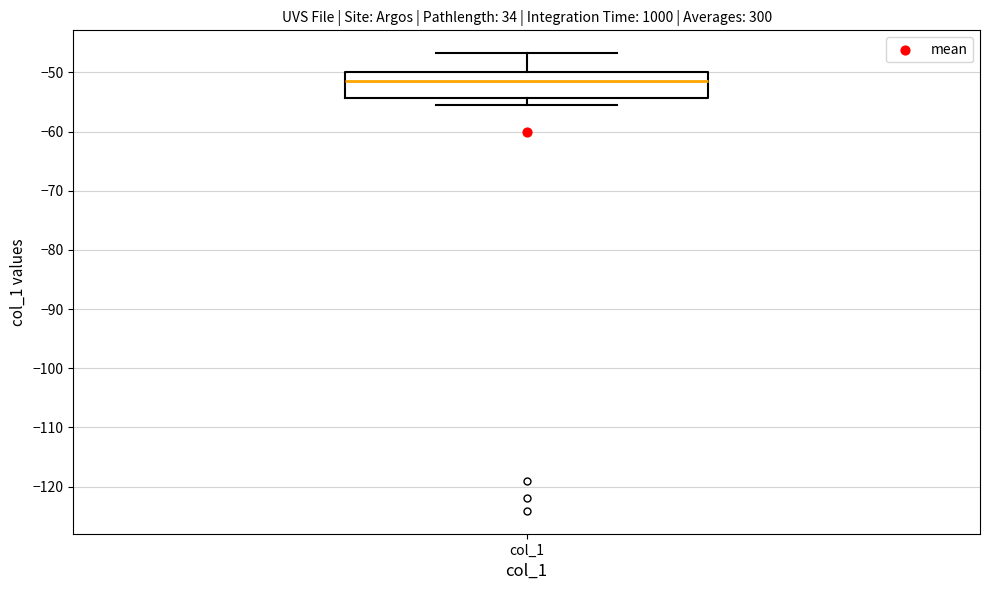

Where is the lower edge of the box for col_1 on the y-axis? The values are not printed on the chart, so give them approximately, as read against the axis.

-54